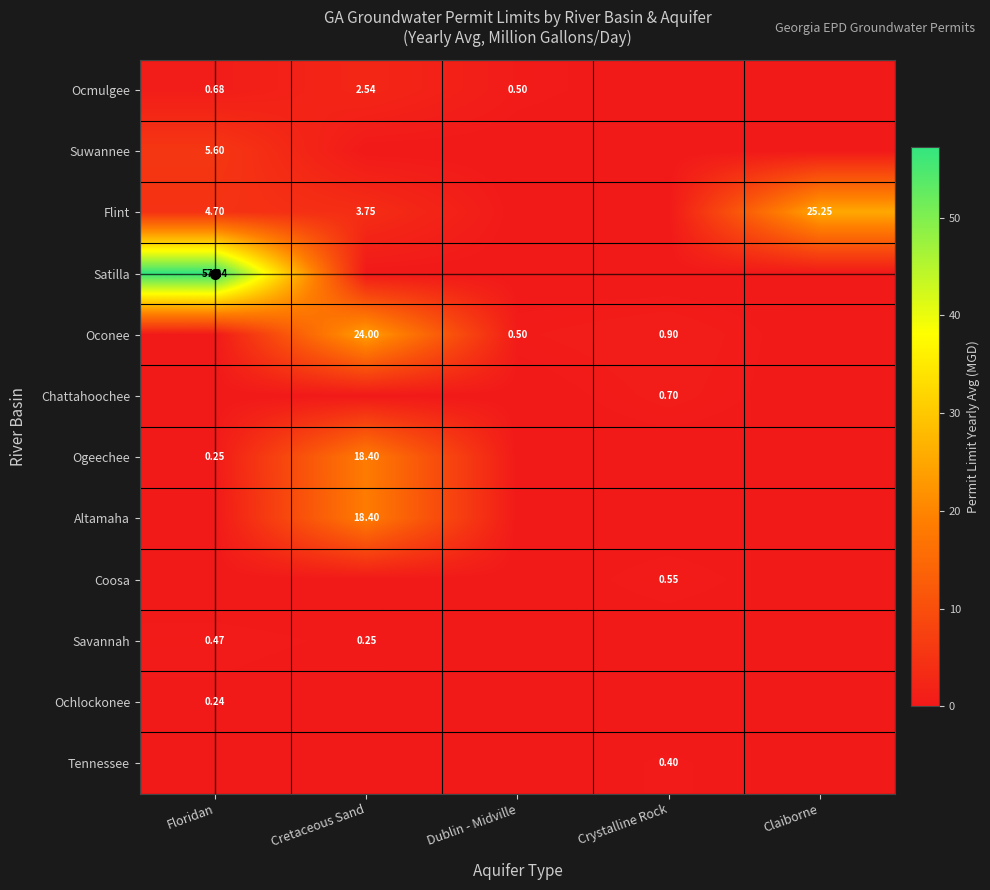

Which category has the lowest value in the Altamaha series?

Floridan